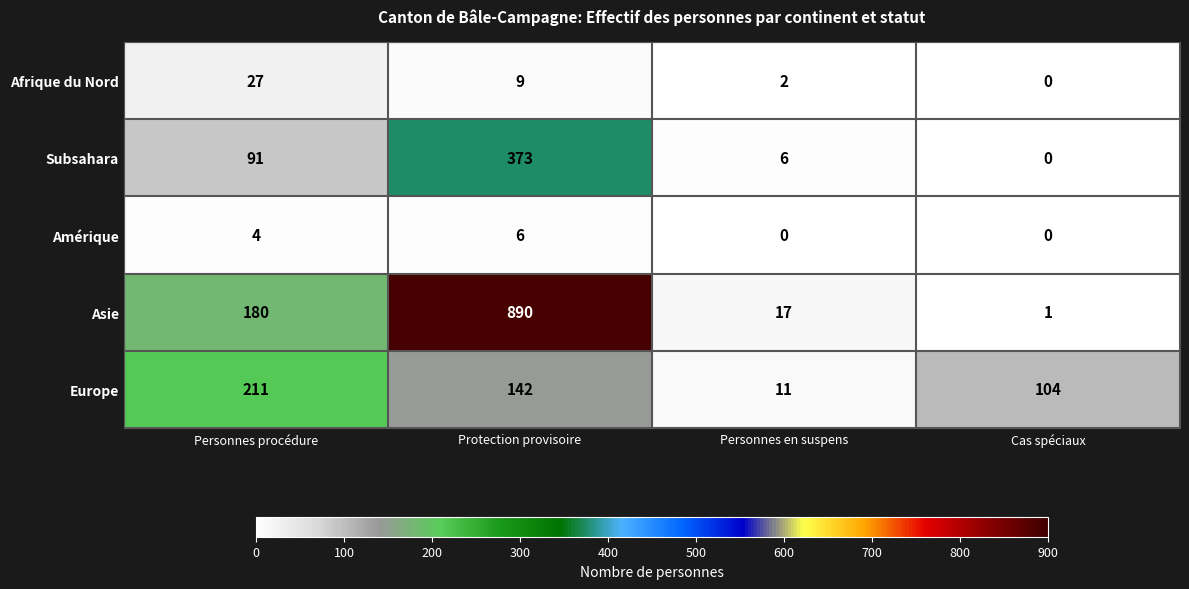

What is the difference between the highest and lowest values at Protection provisoire?

884